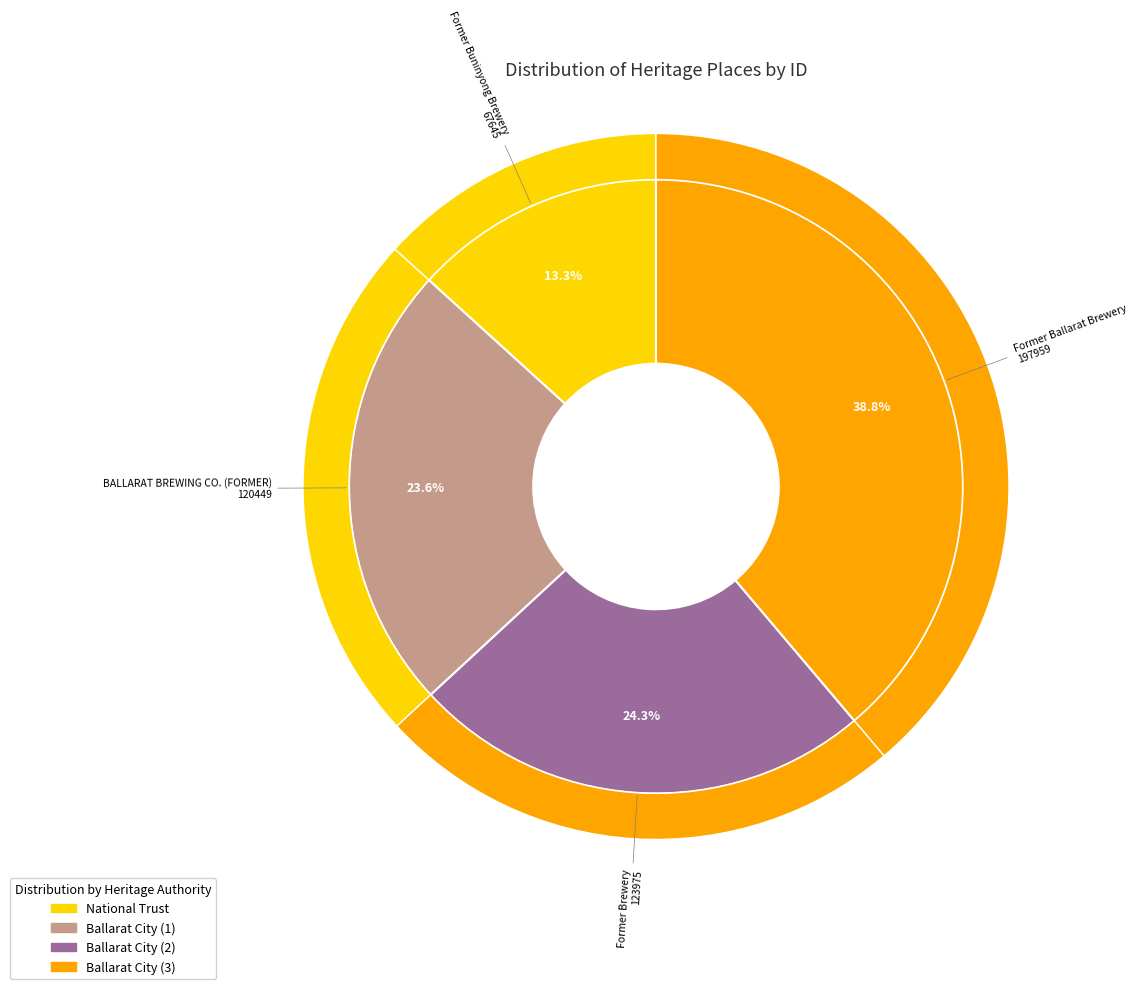

Do Former Buninyong Brewery and Former Brewery together represent more than half of the pie?

No